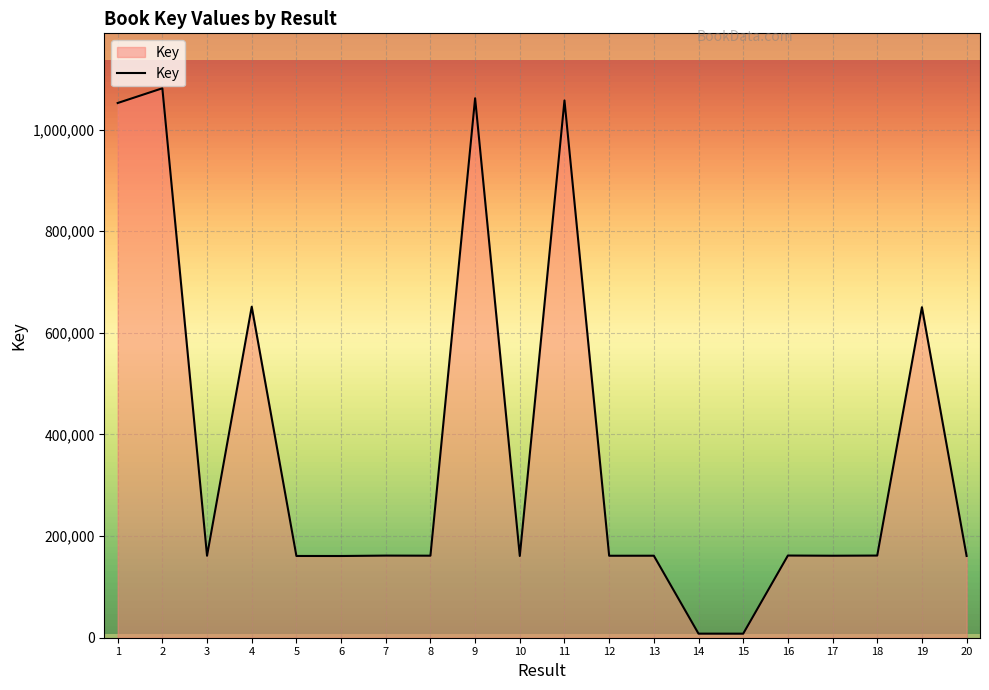

True or false: the data shows 160832 at 6.

True